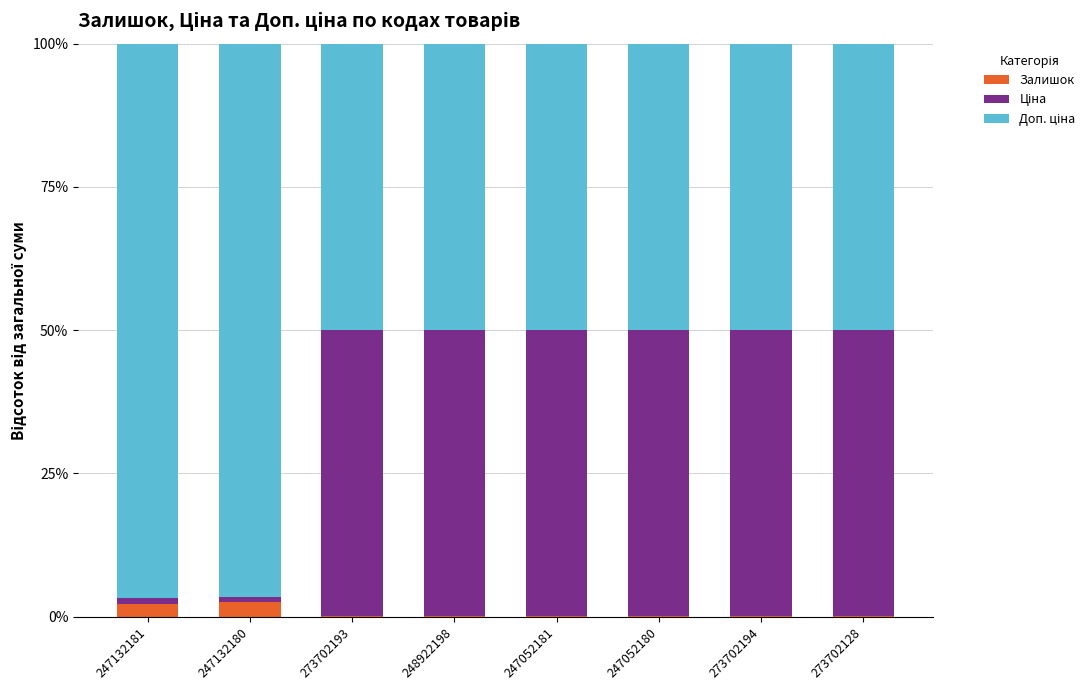

The Залишок series shows 2.5 at 247132180. True or false?

True